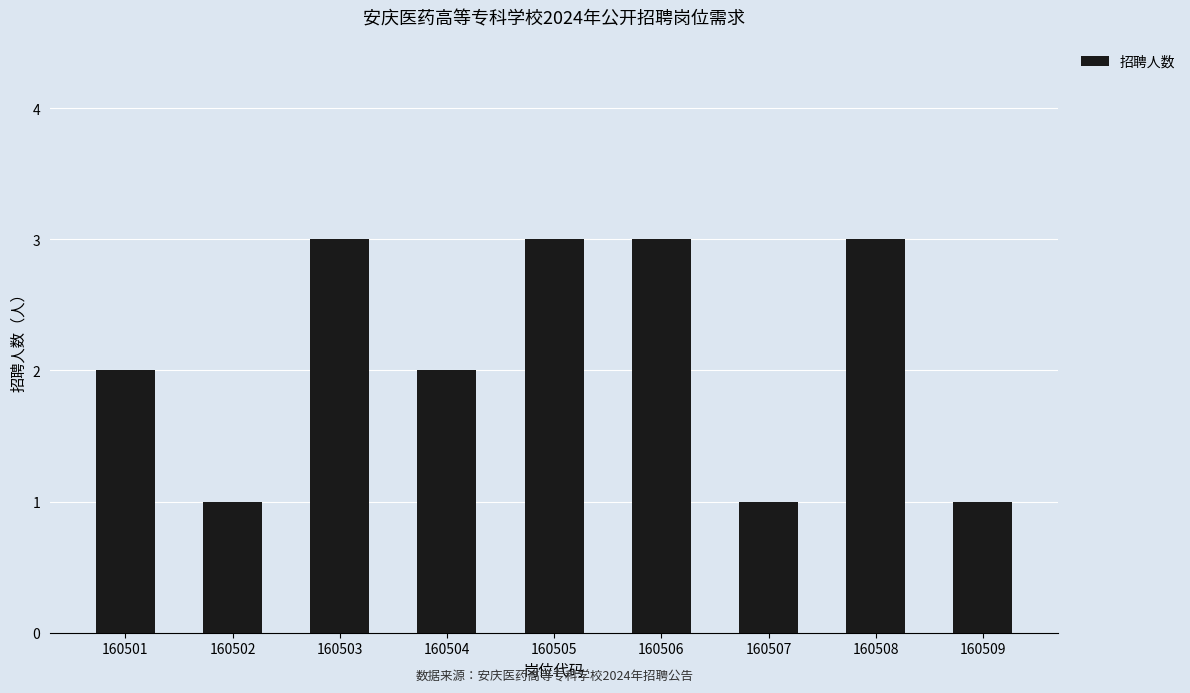

What is the maximum value shown in the chart?

3